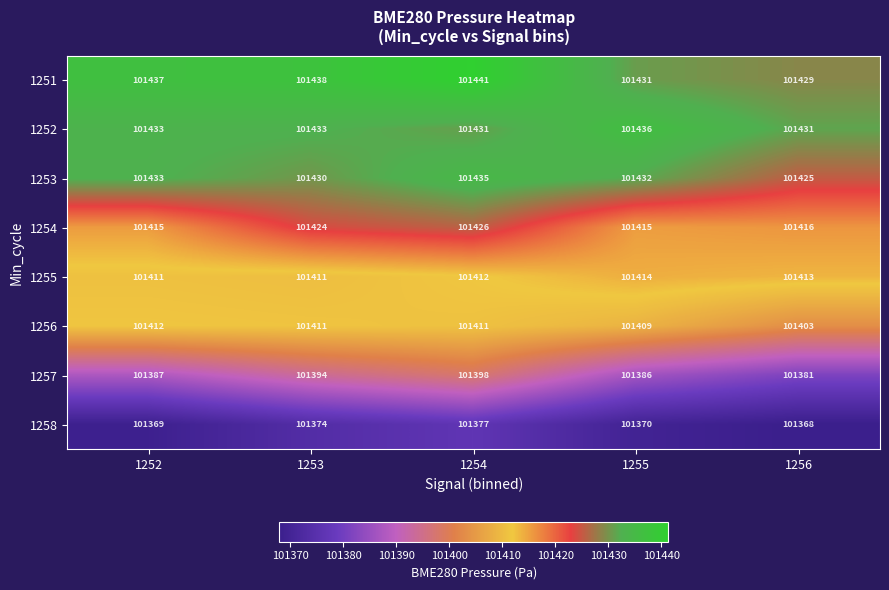

At which category does the chart reach its peak across all series?

1254